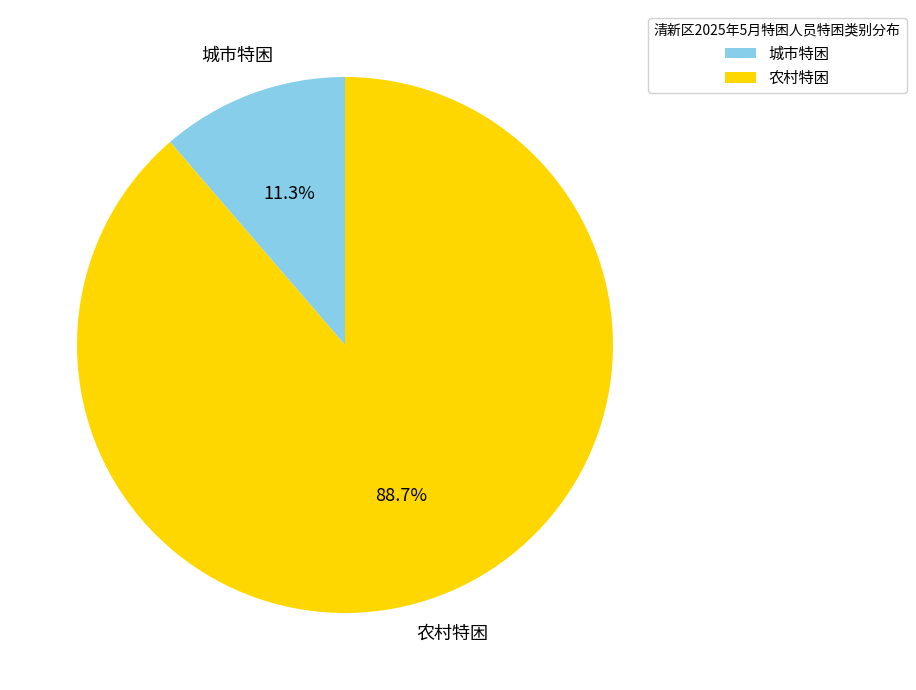

What is the smallest slice in the pie chart?

城市特困